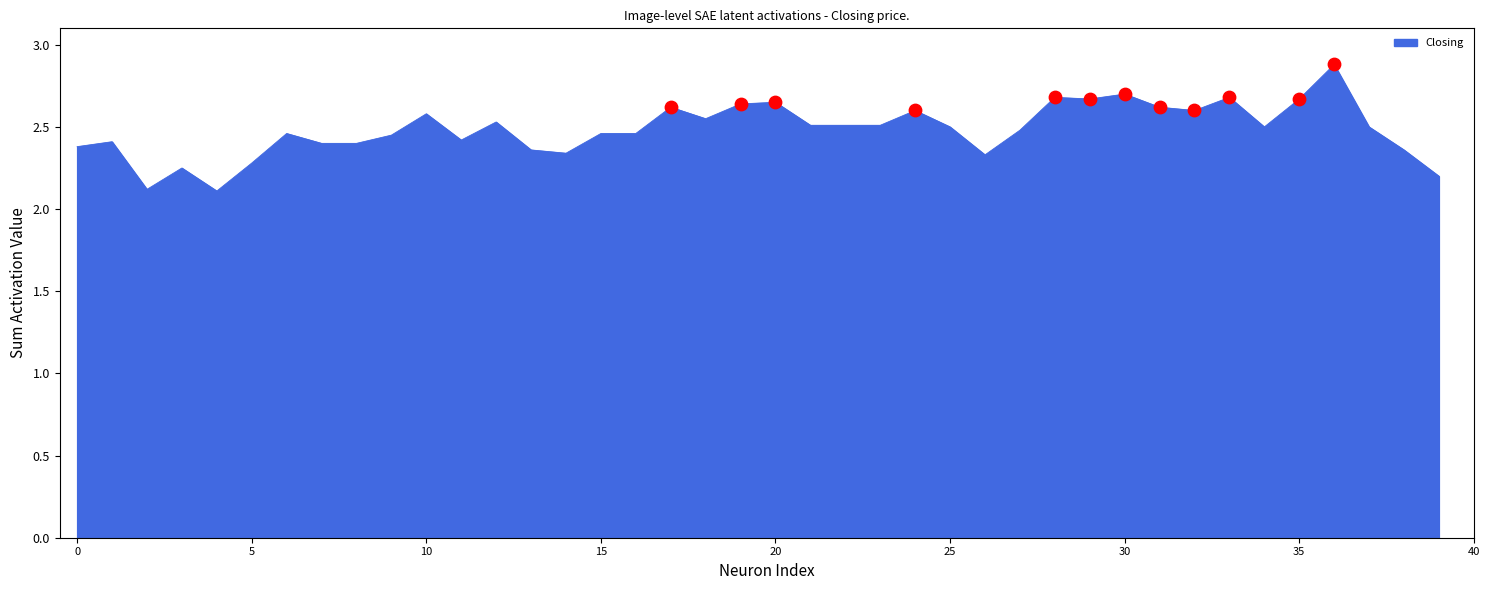

What is the minimum value shown in the chart?

2.1